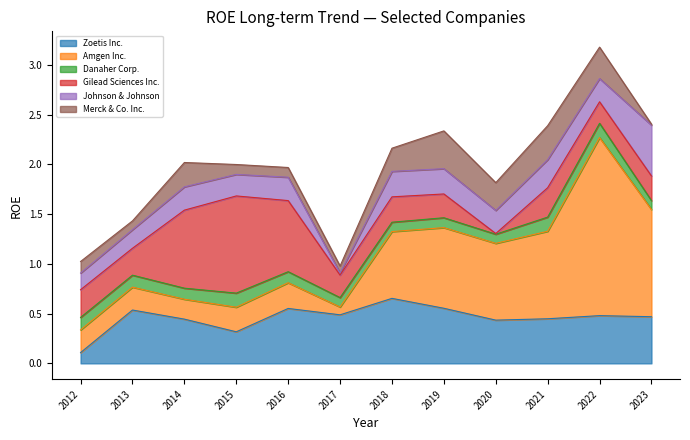

List the series in order of their peak value, highest first.

Amgen Inc., Gilead Sciences Inc., Zoetis Inc., Johnson & Johnson, Merck & Co. Inc., Danaher Corp.